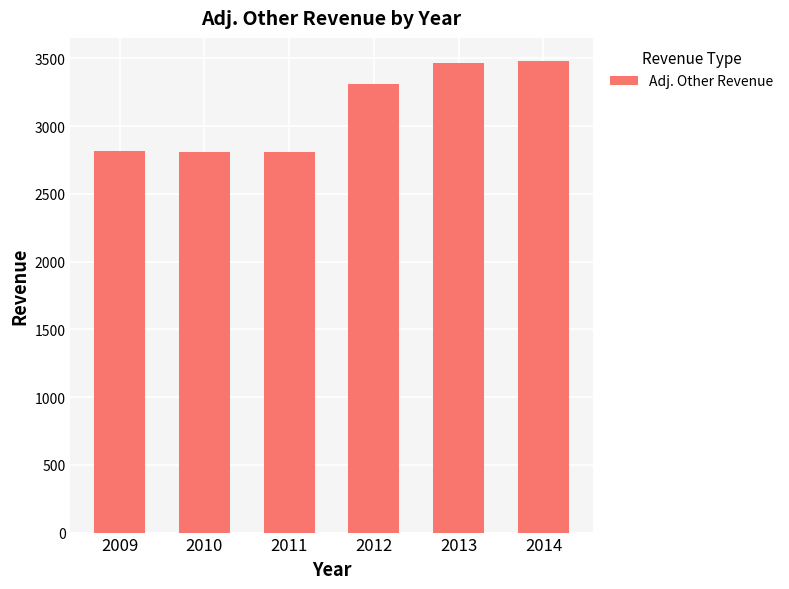

The chart shows a value of 3314.7 at 2012. True or false?

True